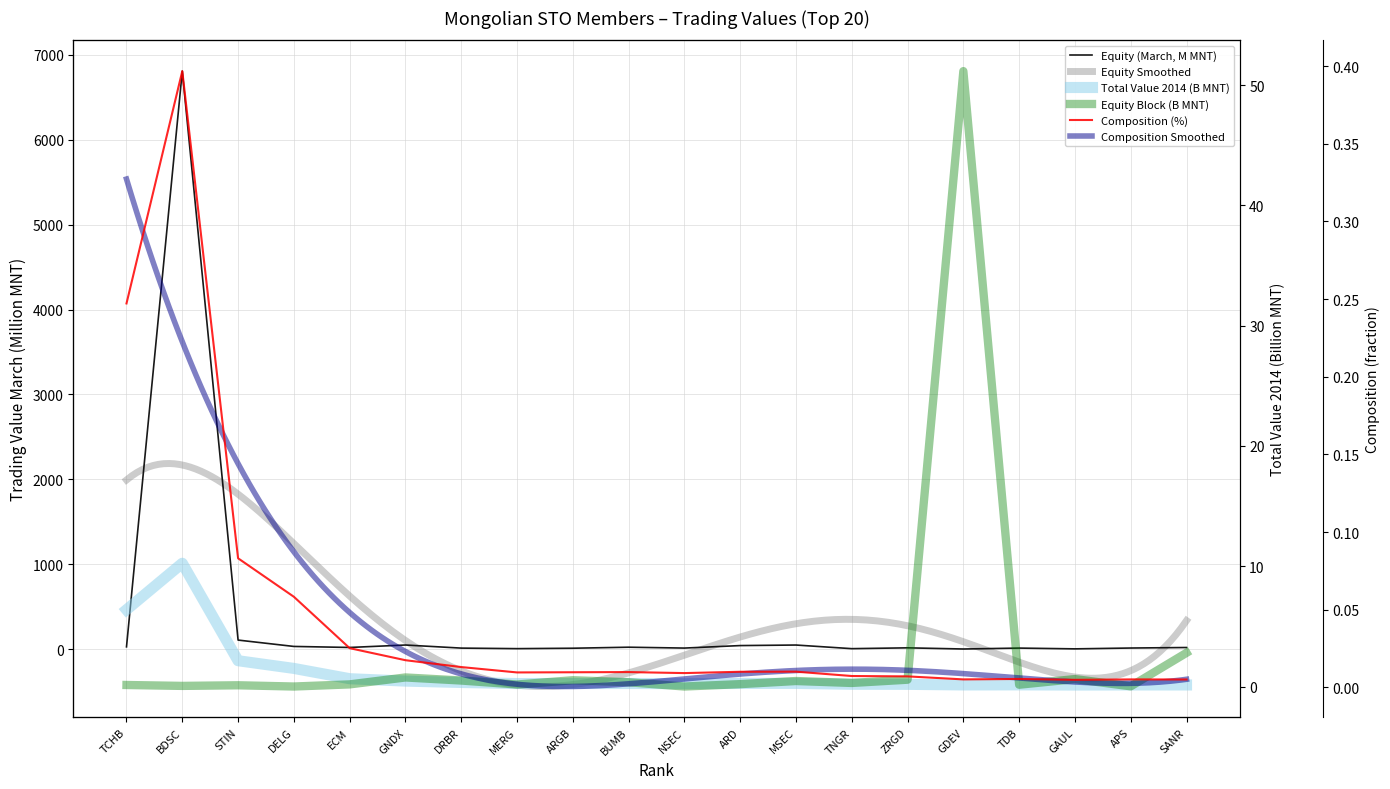

Where is the first local minimum for Composition?

MERG